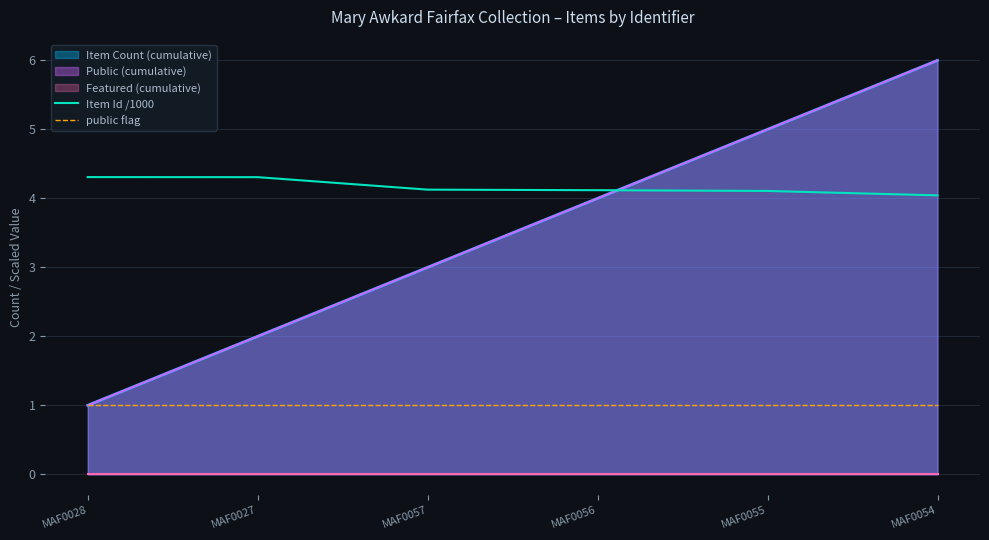

What is the sum of the Item Id /1000 values at MAF0028 and MAF0056?

8.4